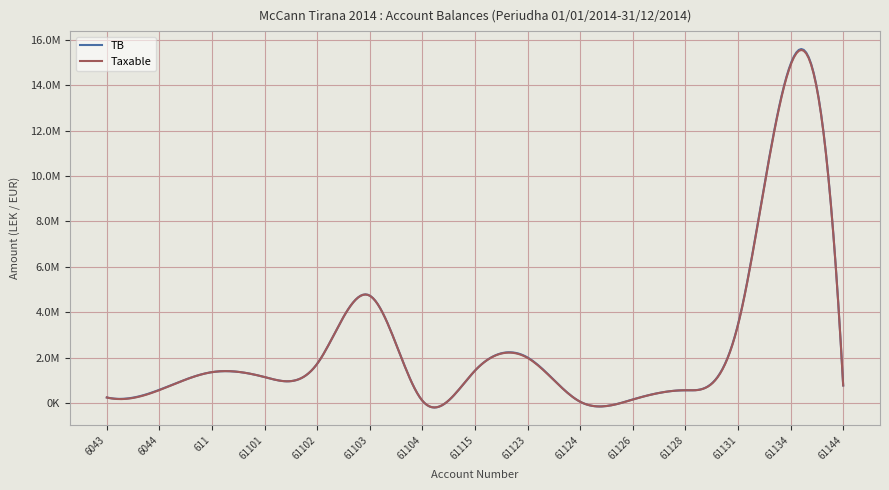

True or false: TB and Taxable cross at least once.

False